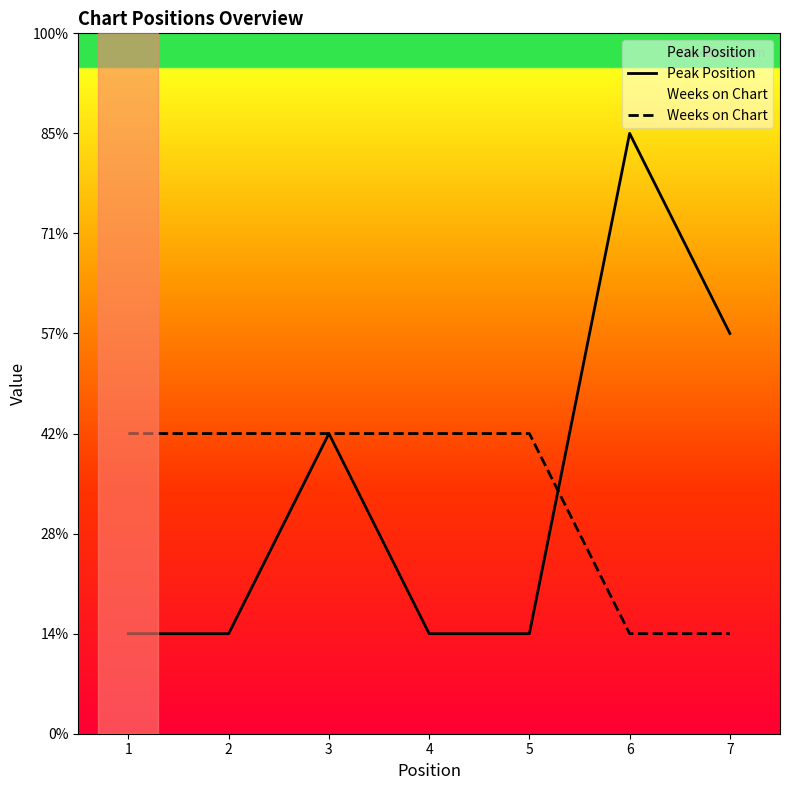

What is the average value of the Weeks on Chart series?

2